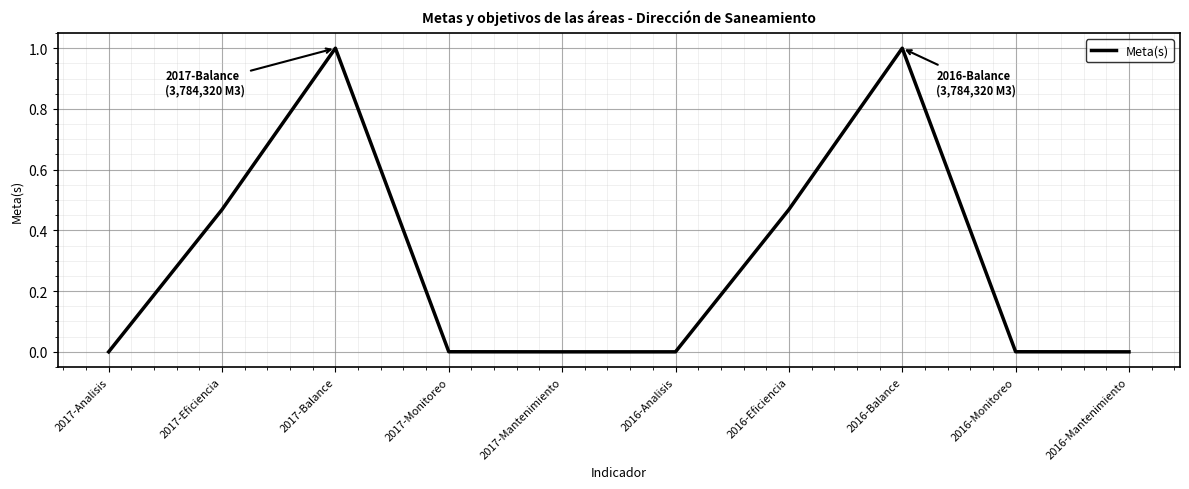

What is the difference between the maximum and minimum values?

1.0